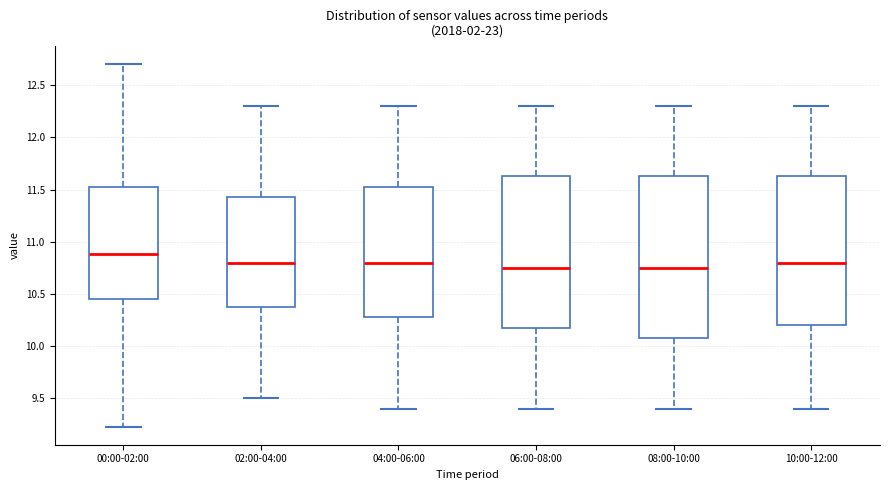

Where does the median line of the box for 06:00-08:00 sit on the y-axis? The values are not printed on the chart, so give them approximately, as read against the axis.

10.75